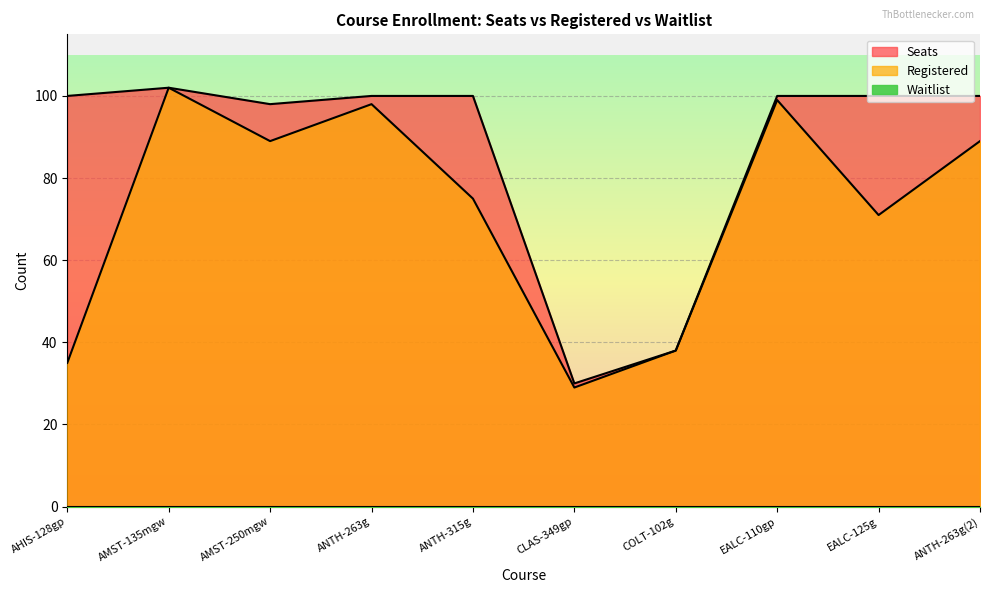

What is the value of the Seats point at the 8th from the left?

100